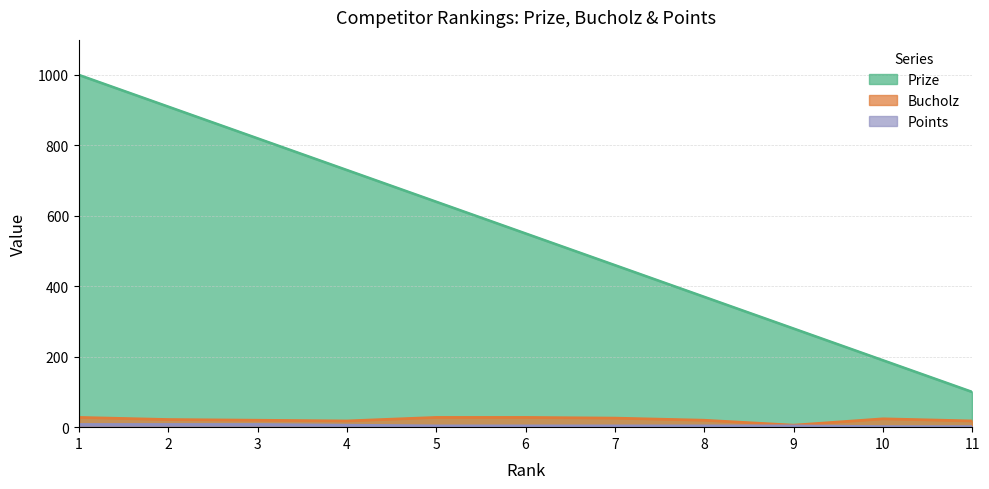

What is the maximum value shown in the chart?

1000